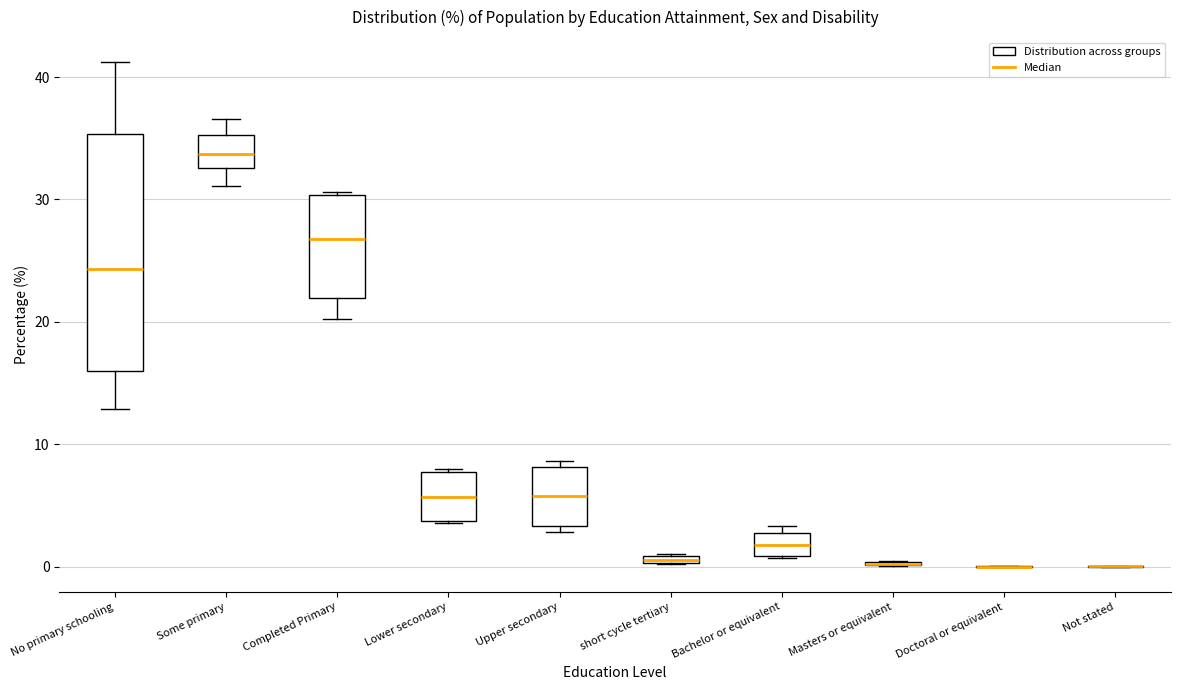

Comparing the boxes themselves (not the whiskers), which one is the tallest?

No primary schooling